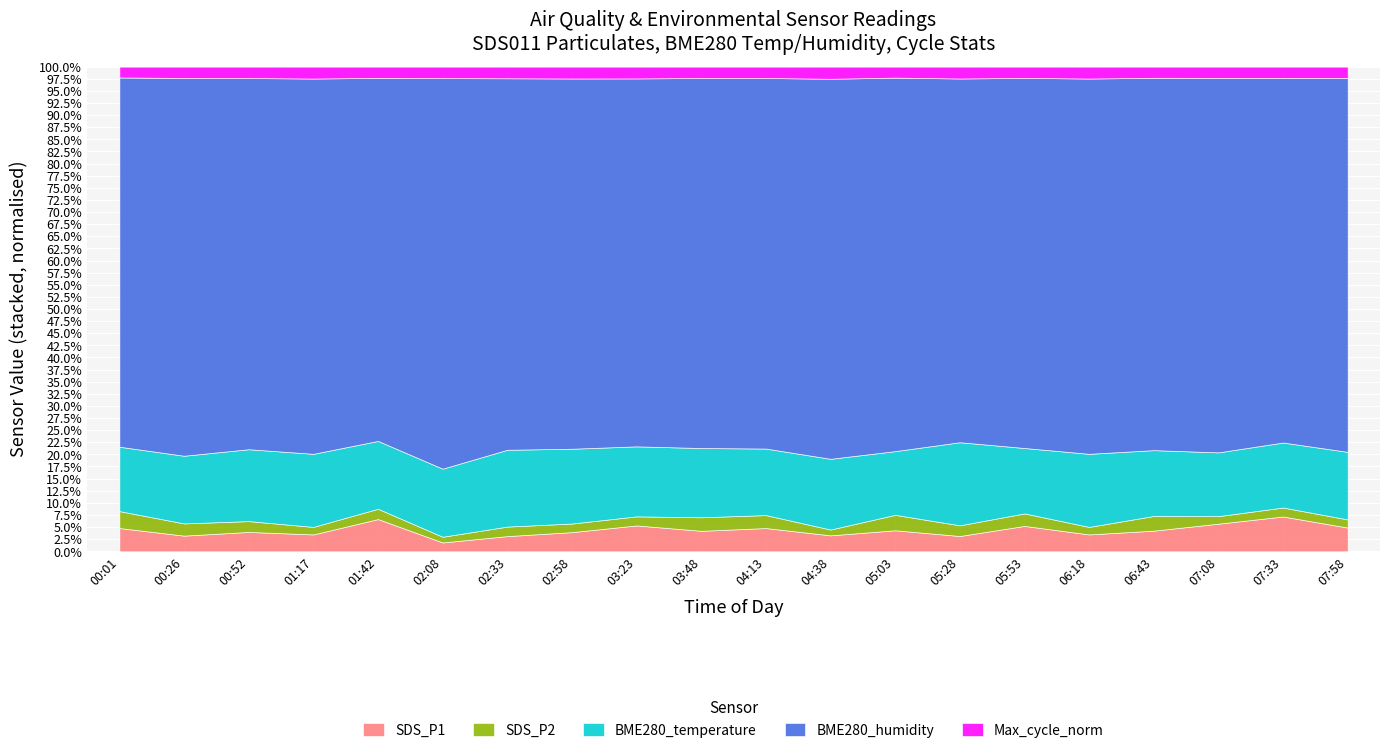

What is the difference between the highest and lowest values at 02:33?

62.0